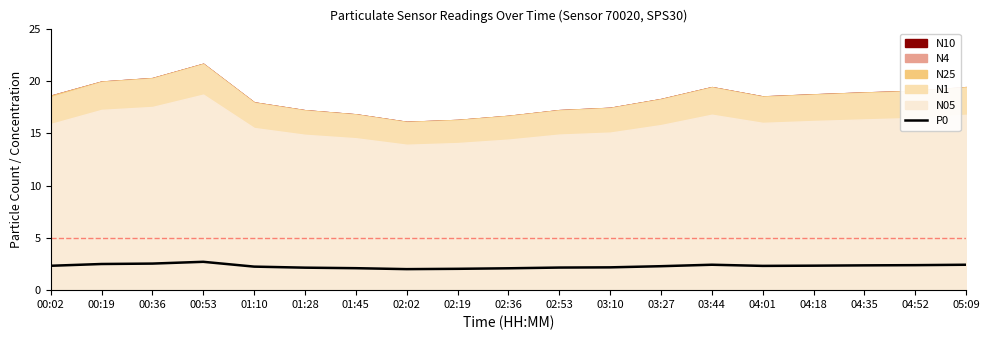

What is the difference between the values at 00:53 and 00:02?

0.4